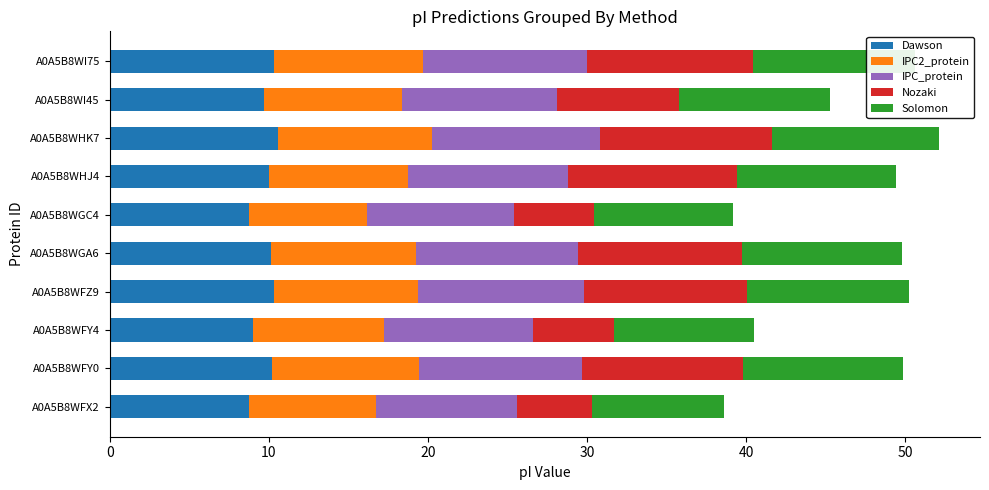

The value of Dawson at A0A5B8WFX2 is 8.8. True or false?

True